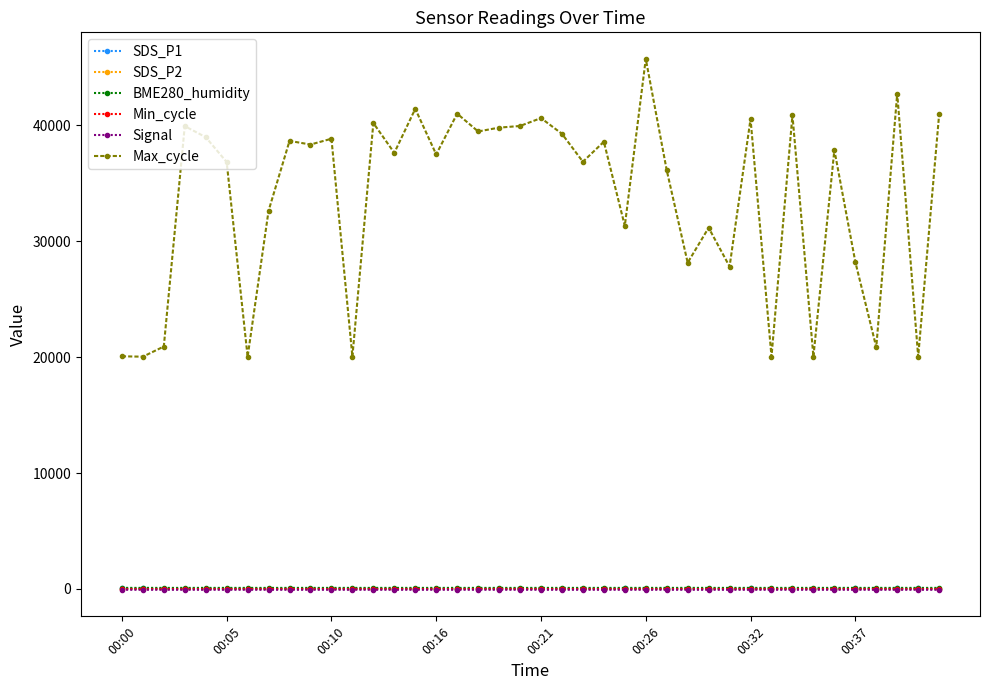

What is the value of the Max_cycle point at the 16th from the left?

37497.0